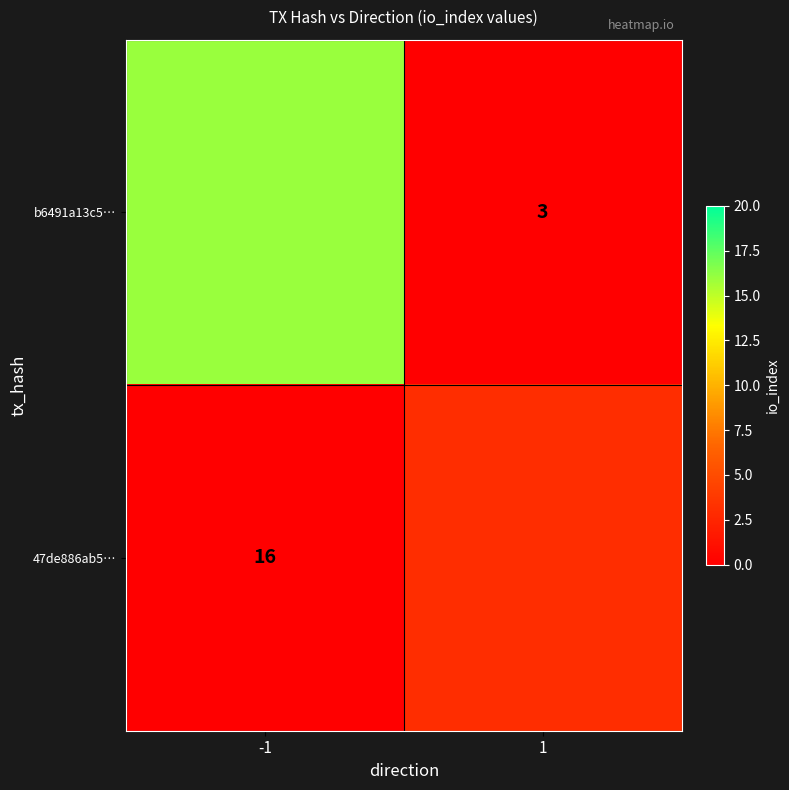

Is it true that b6491a13c5… equals 16 at -1?

True